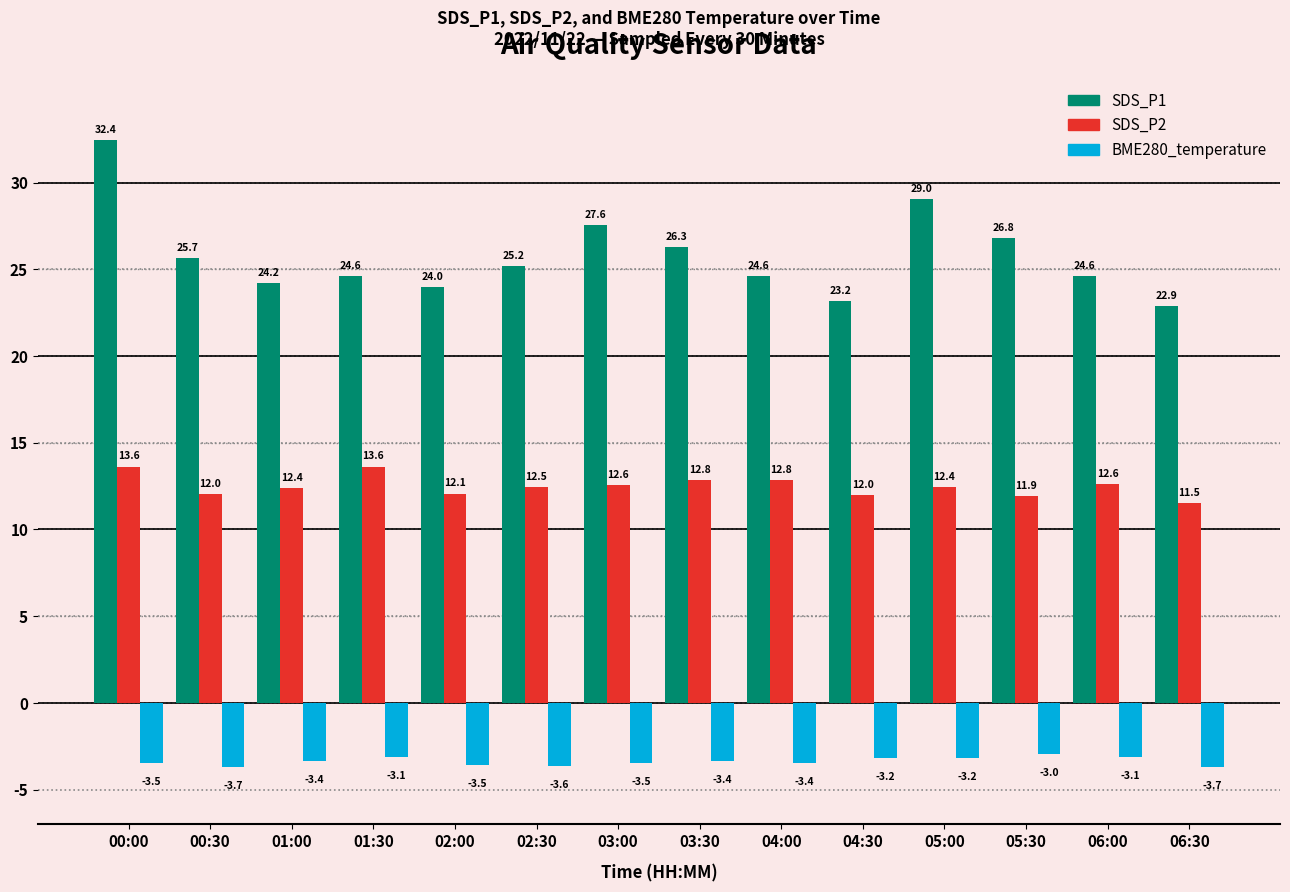

Which series changed the most between 00:00 and 06:00?

SDS_P1